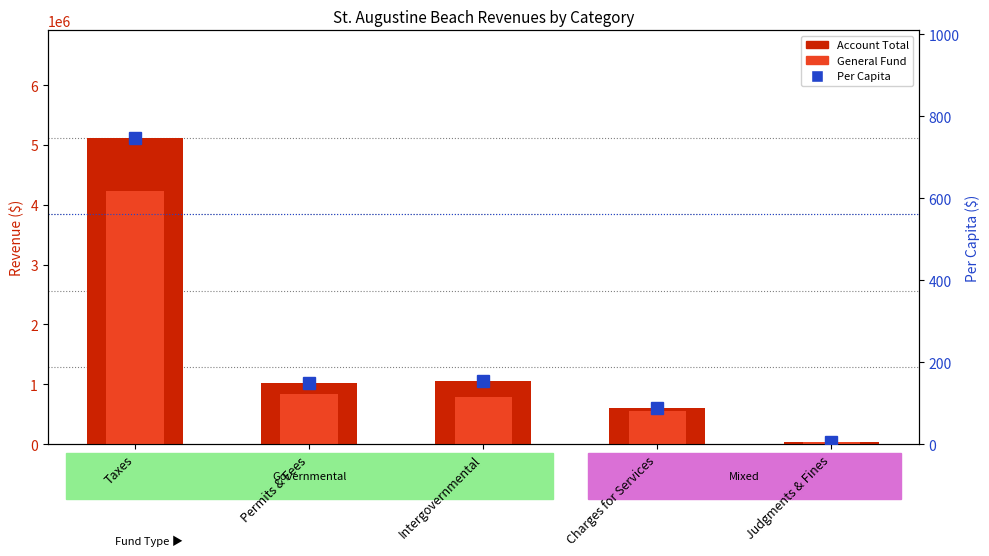

Between Permits & Fees and Intergovernmental, which is larger?

Intergovernmental